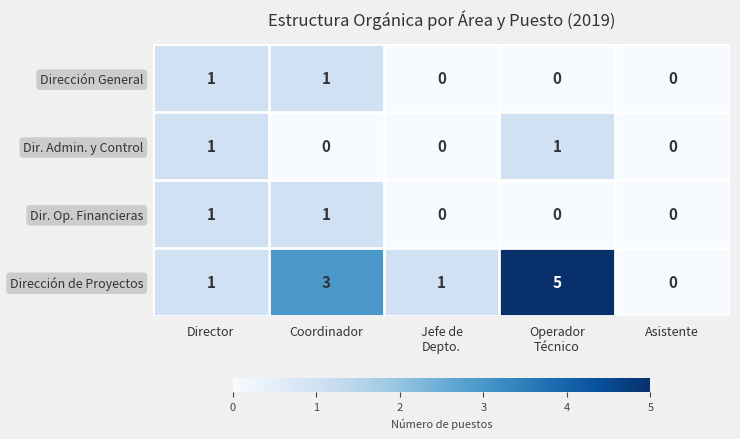

What is the greatest value displayed?

5